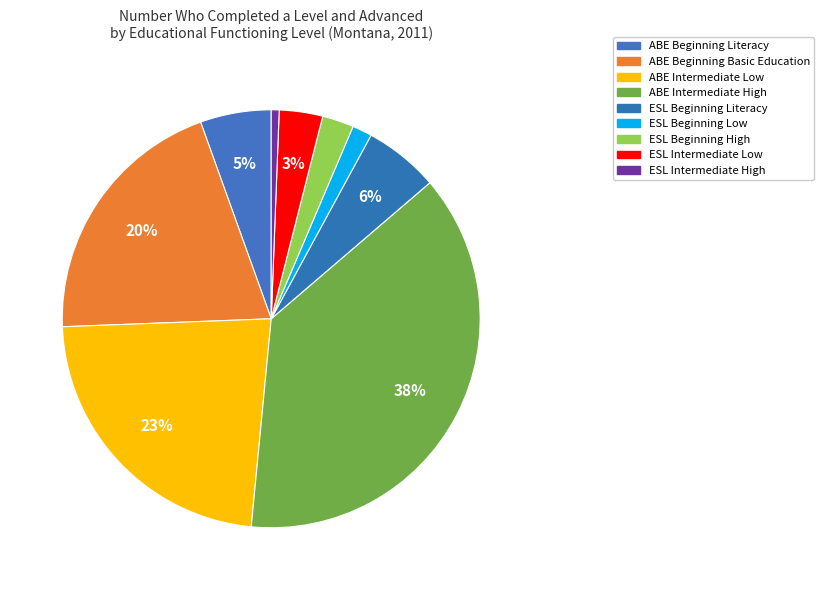

How many slices are in this pie chart?

9